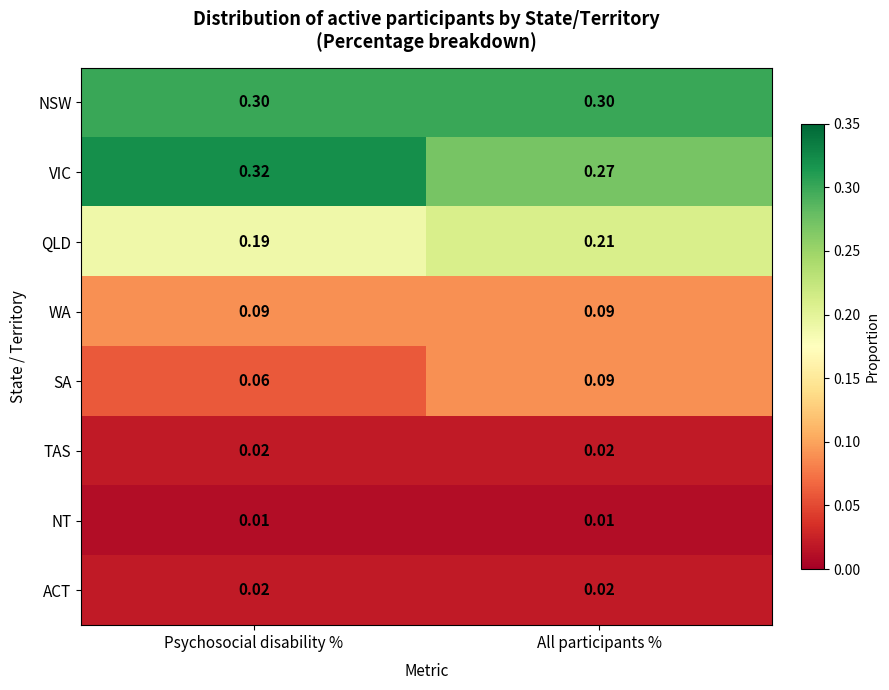

Between Psychosocial disability % and All participants %, which series saw the biggest shift?

VIC